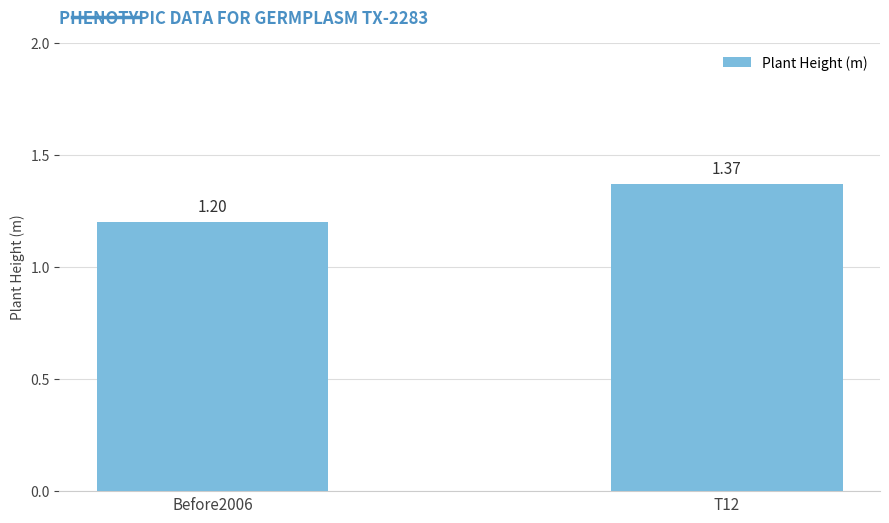

Count the number of data series in this chart.

1